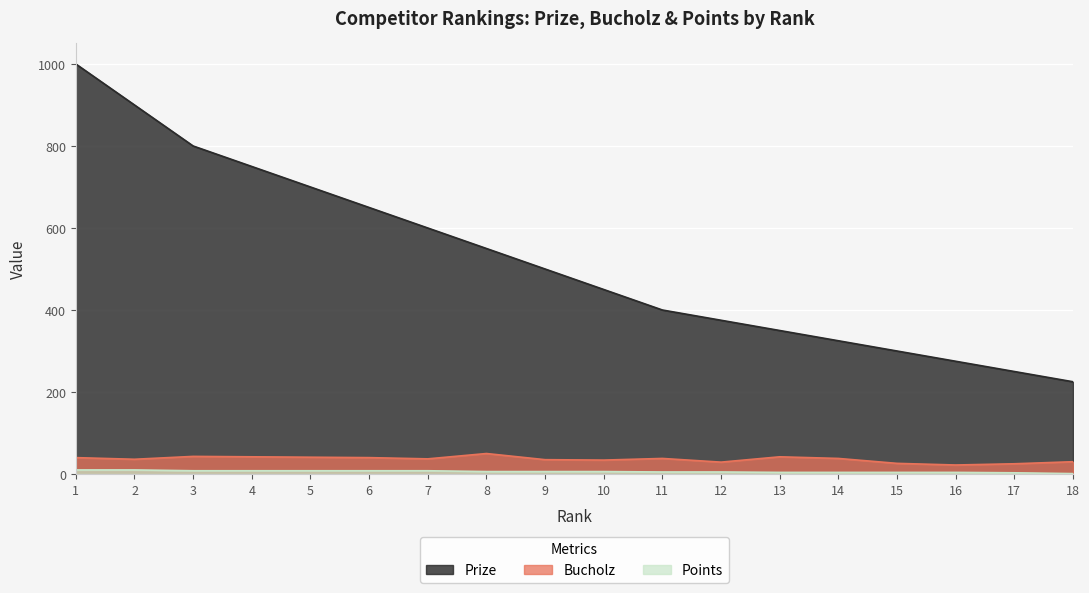

At which label does Bucholz first exceed 38?

1